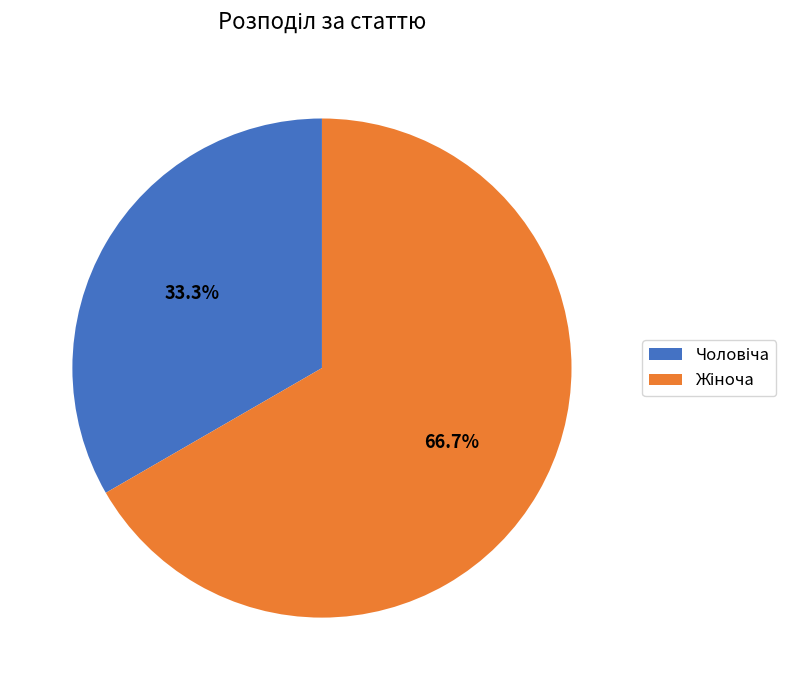

Is there any slice that represents more than half of the pie?

Yes